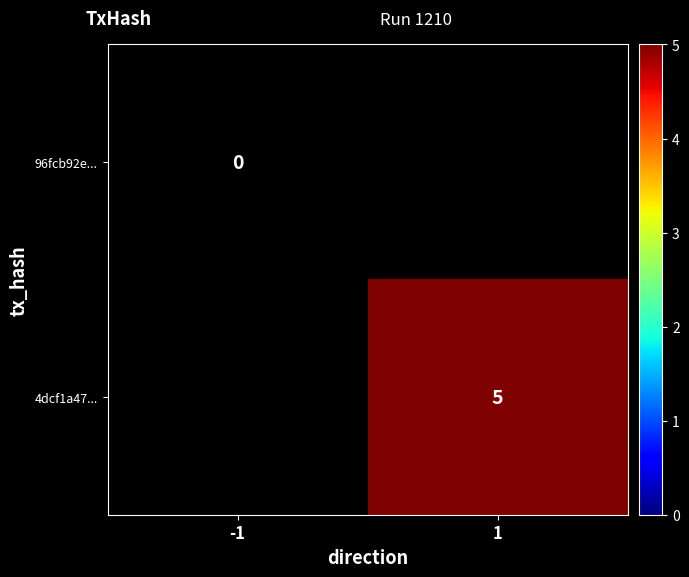

Which category has the lowest value across all series?

-1